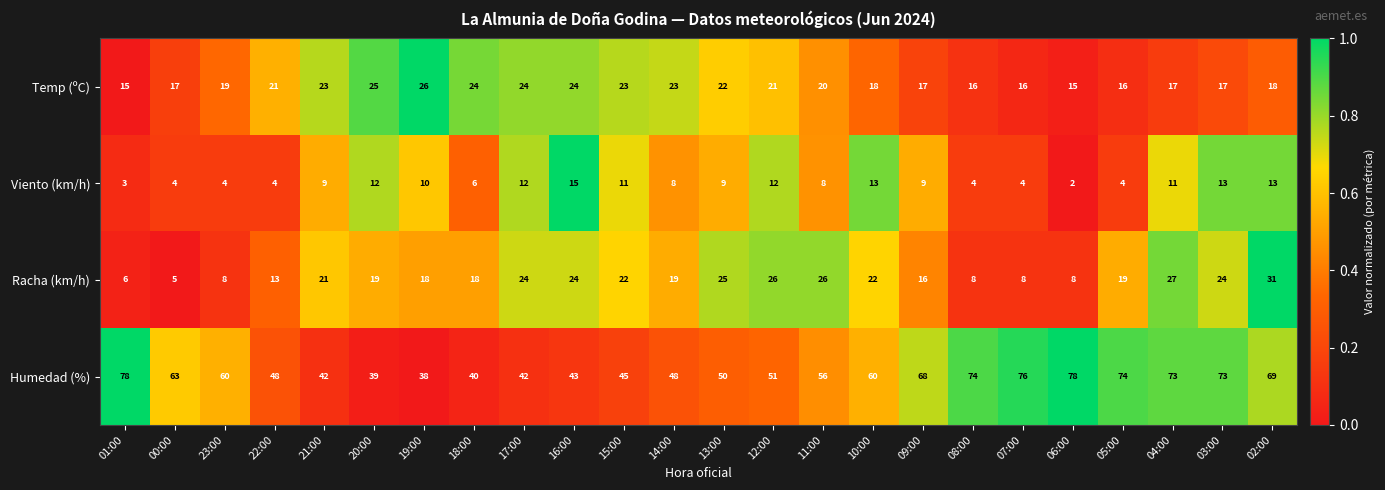

Which category has the lowest value across all series?

06:00